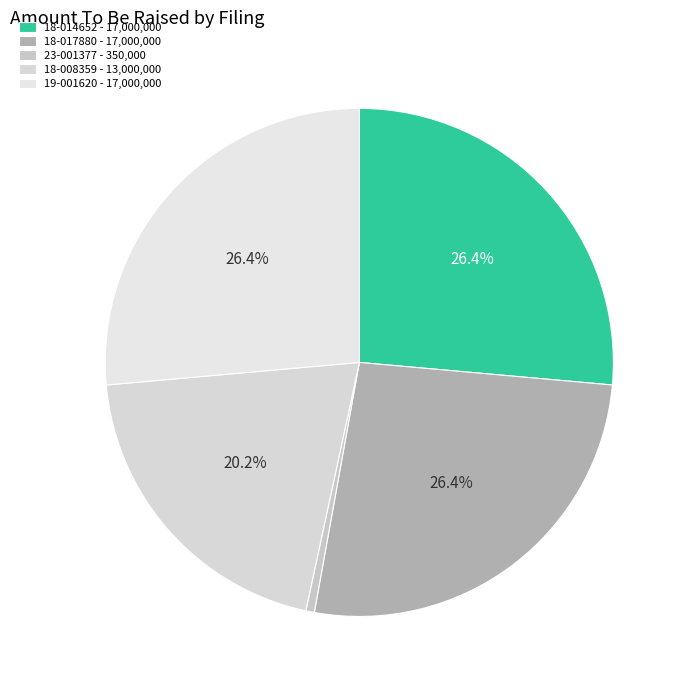

Which slice is the smallest?

0001493152-23-001377